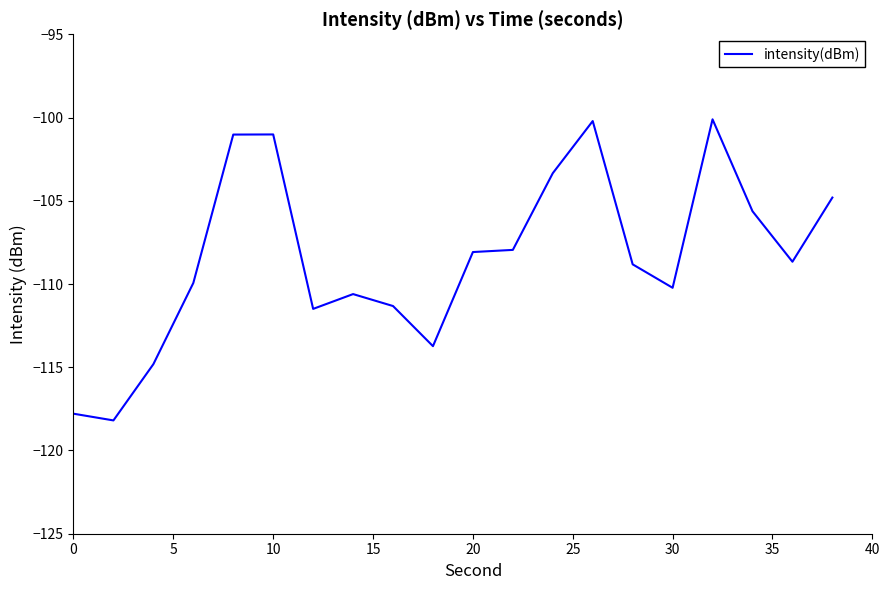

What is the minimum value shown in the chart?

-118.2